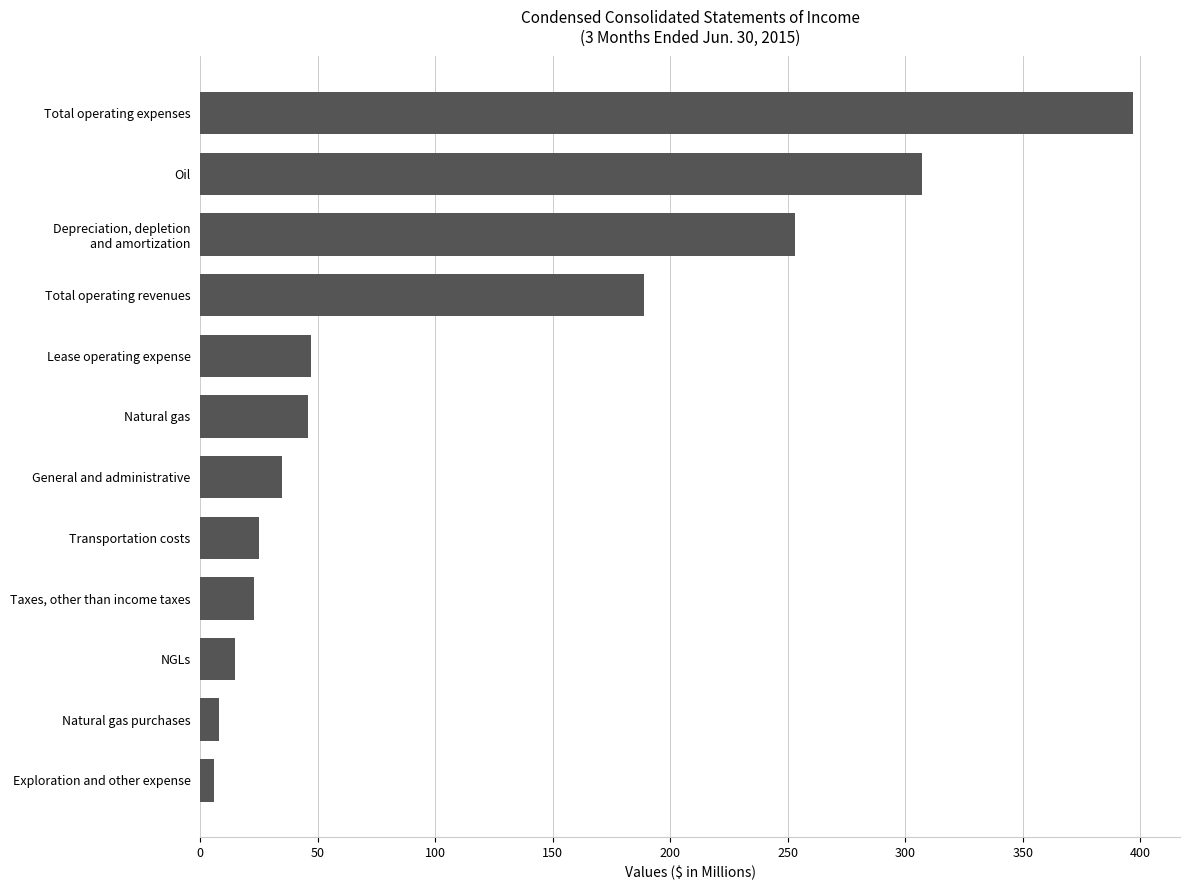

Rank the categories by value from highest to lowest.

Total operating expenses, Oil, Depreciation, depletion
and amortization, Total operating revenues, Lease operating expense, Natural gas, General and administrative, Transportation costs, Taxes, other than income taxes, NGLs, Natural gas purchases, Exploration and other expense